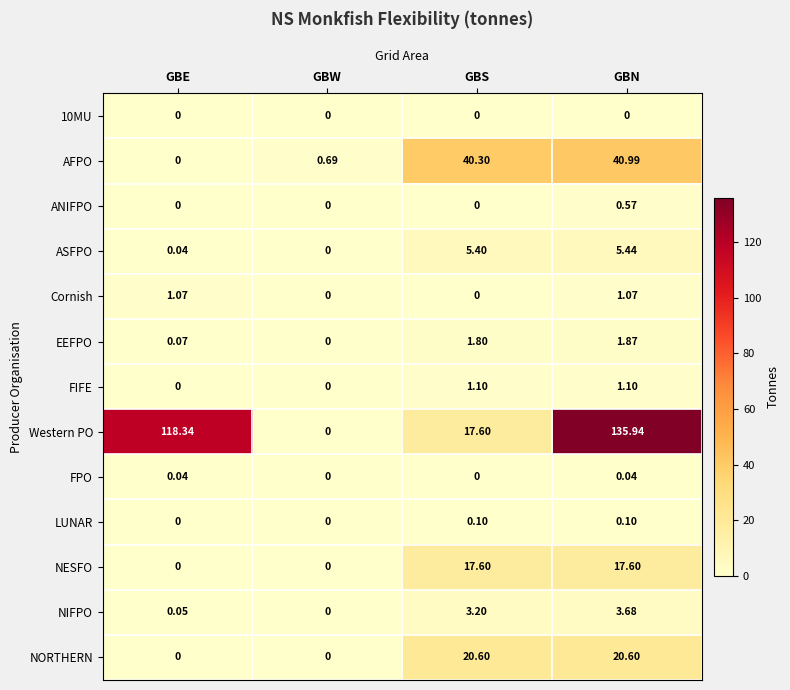

Which series has the largest total across all categories?

Western PO